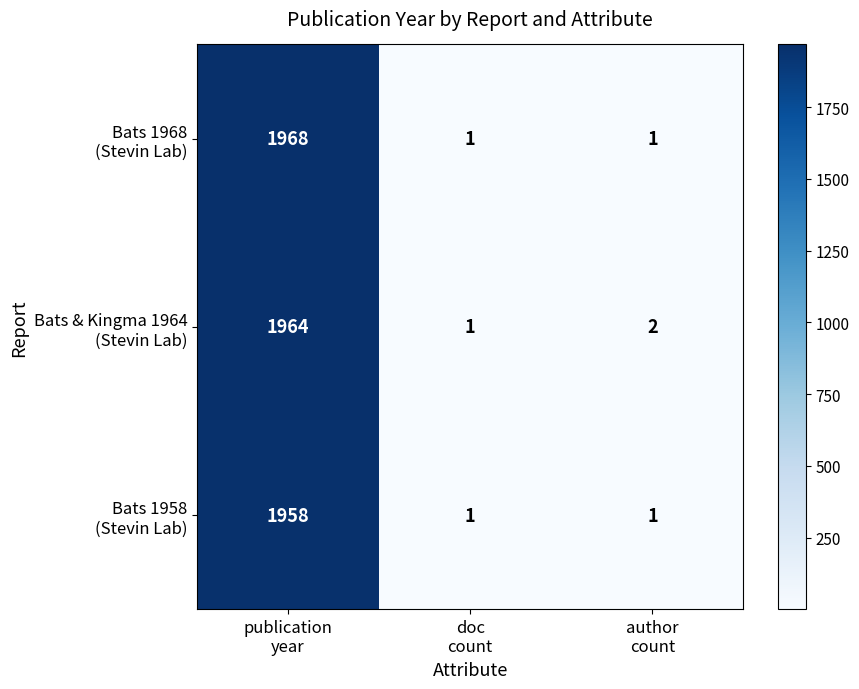

At which category is the sum across all series the highest?

publication
year